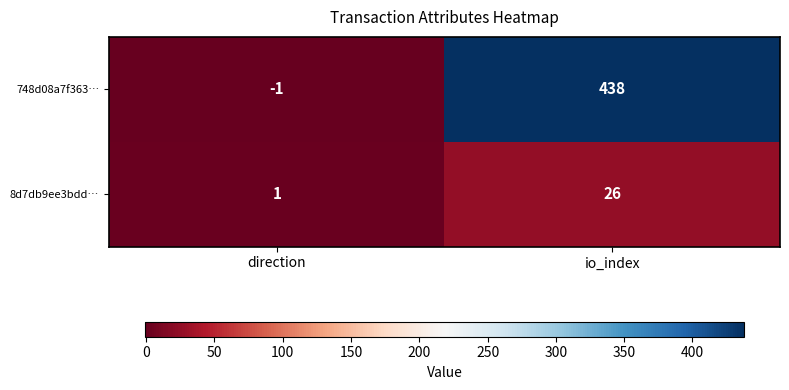

The 748d08a7f363… series shows -1 at direction. True or false?

True